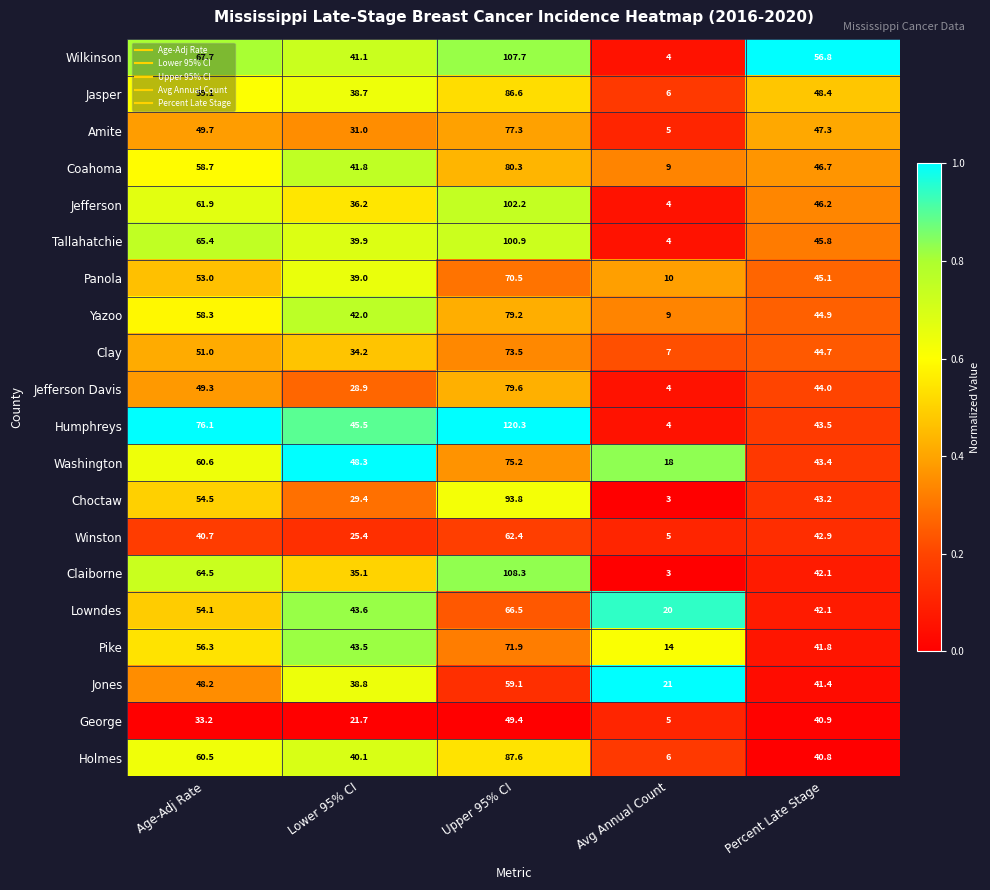

Which series has the largest total across all categories?

Humphreys